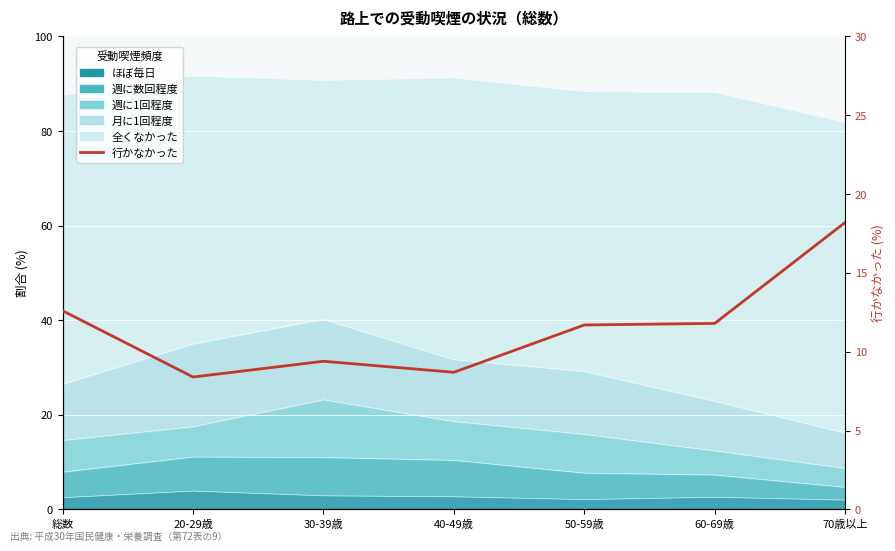

How many data points does each series have?

7